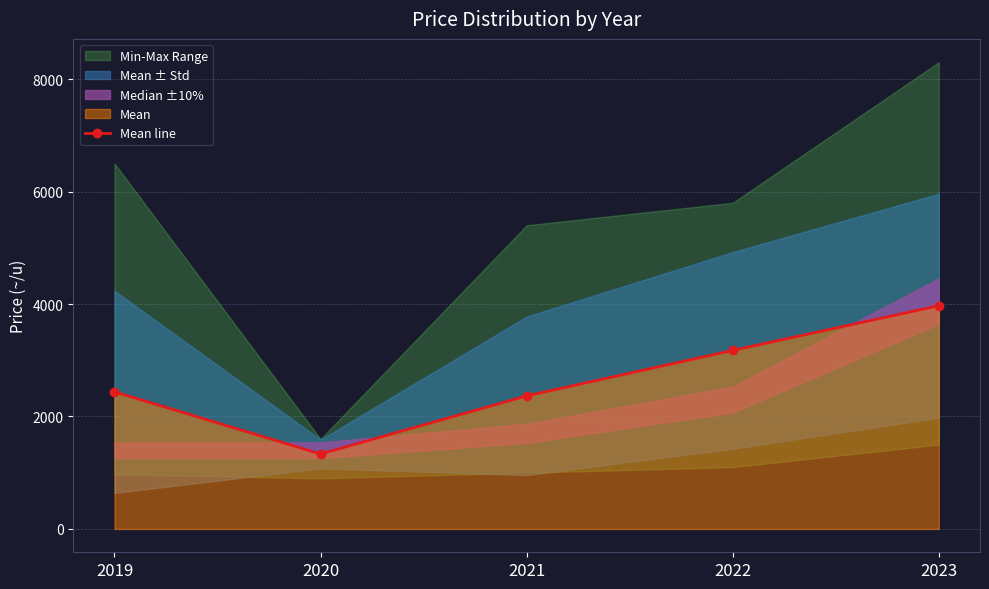

The chart shows a value of 2438.6 at 2019. True or false?

True